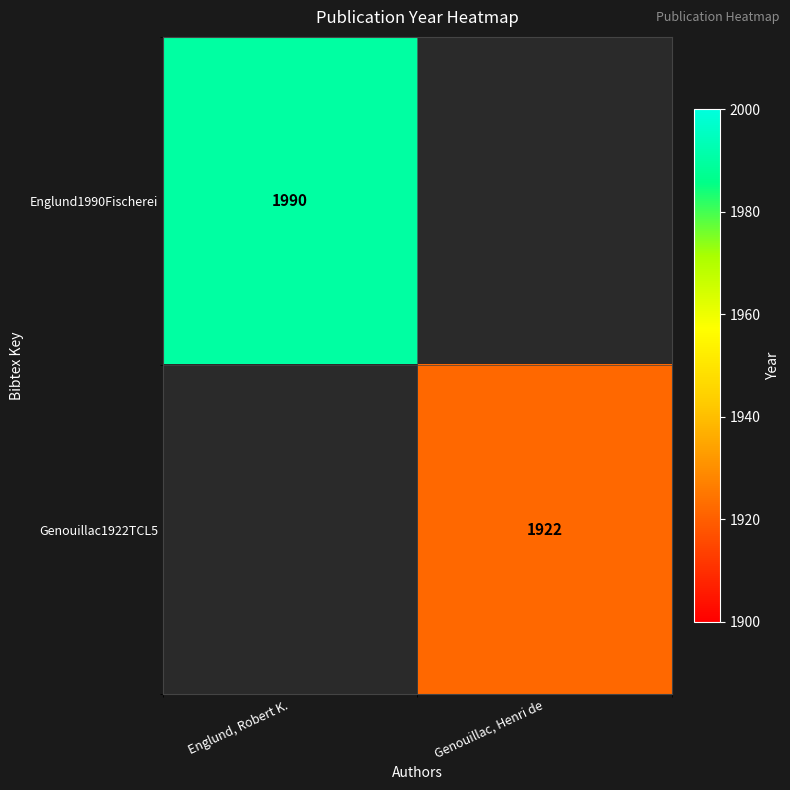

What is the maximum value shown in the chart?

1990.0